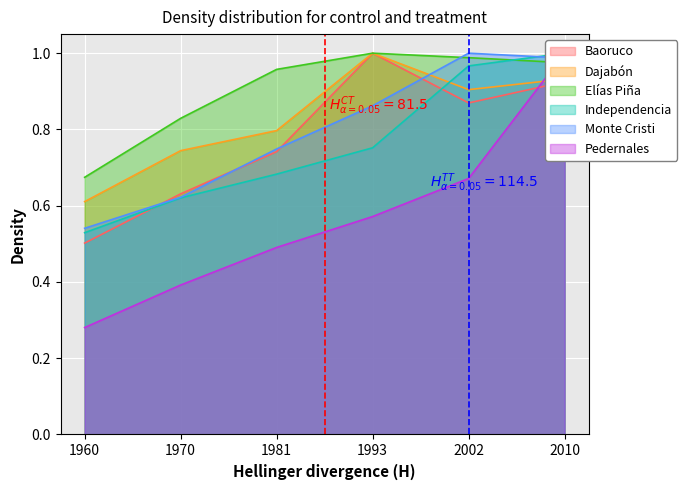

At which category is the sum across all series the highest?

2010